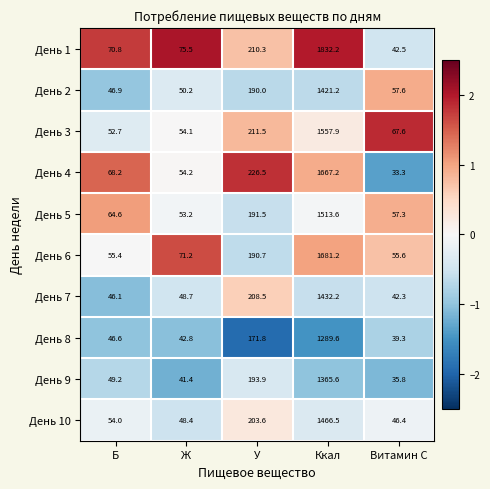

At which category is the sum across all series the highest?

Ккал